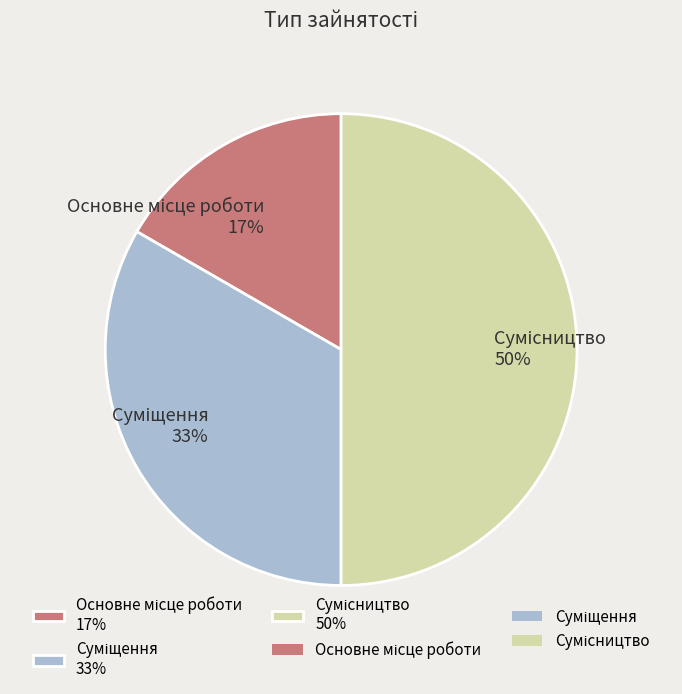

To the nearest percent, what is the average slice percentage?

33%